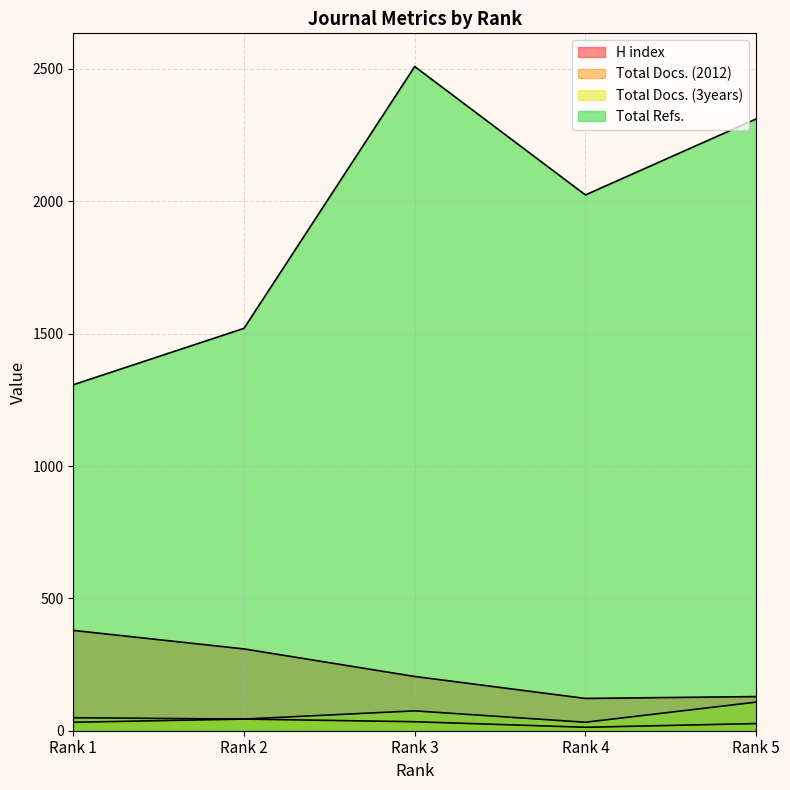

In Total Docs. (3years), how many points are higher than both neighbors (excluding endpoints)?

1